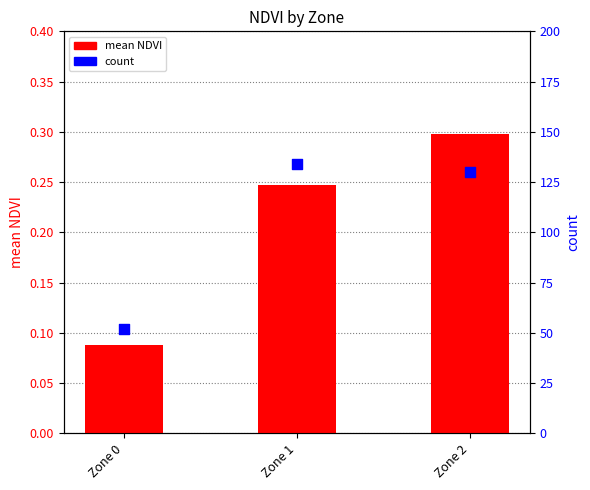

What is the total value across all series at Zone 1?

134.2